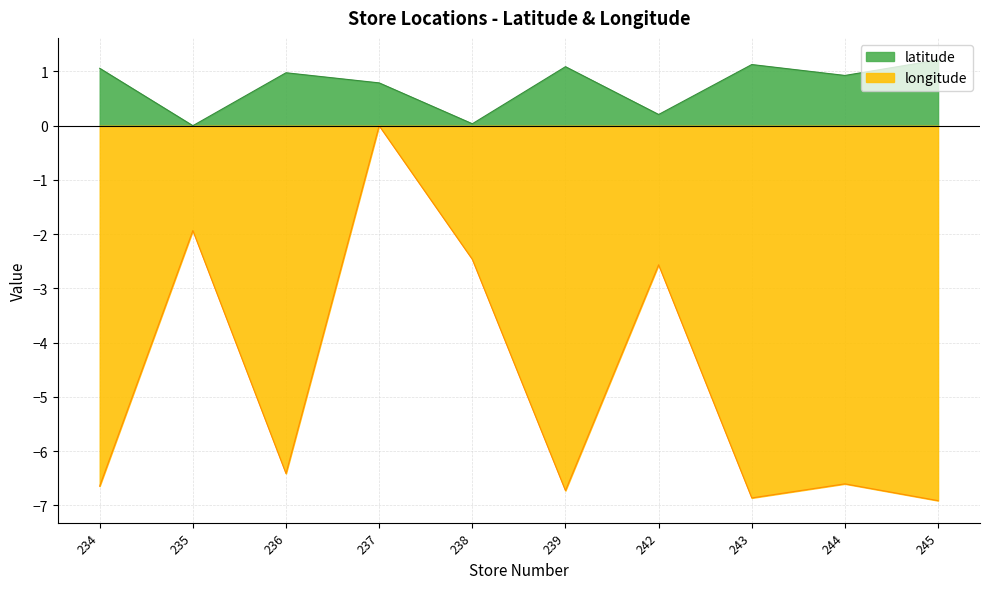

Between 243 and 245, which is larger?

245